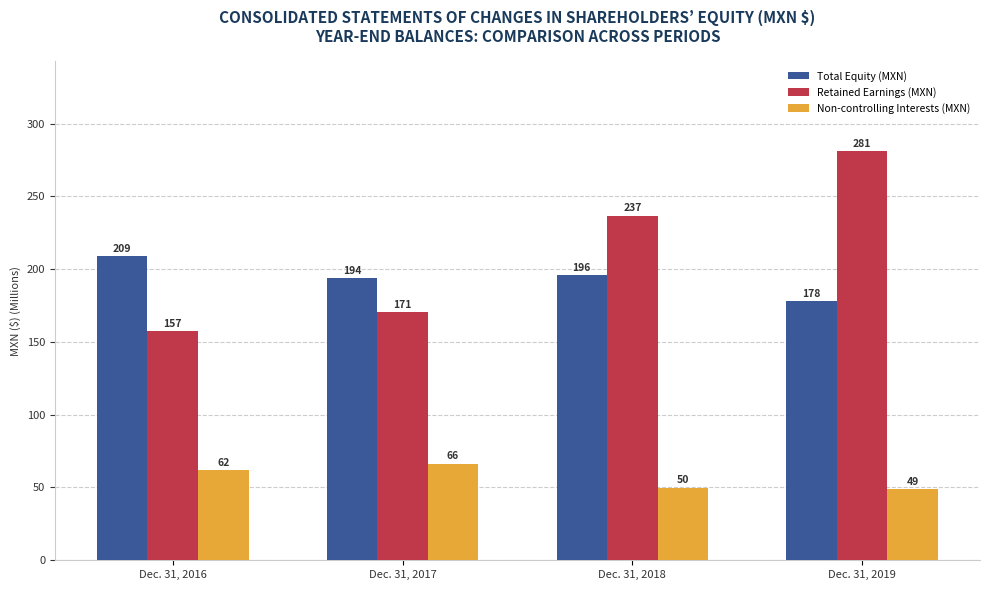

What is the average value of the Non-controlling Interests (MXN) series?

56.9